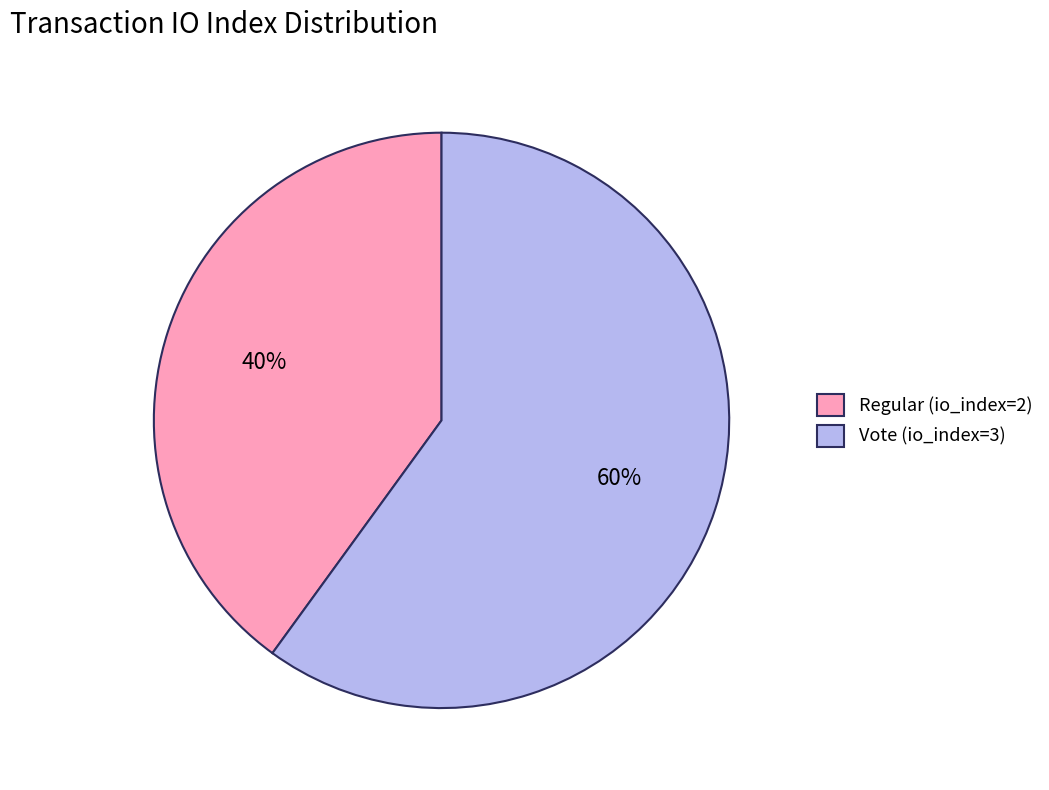

Do Vote (io_index=3) and Regular (io_index=2) together represent more than half of the pie?

Yes